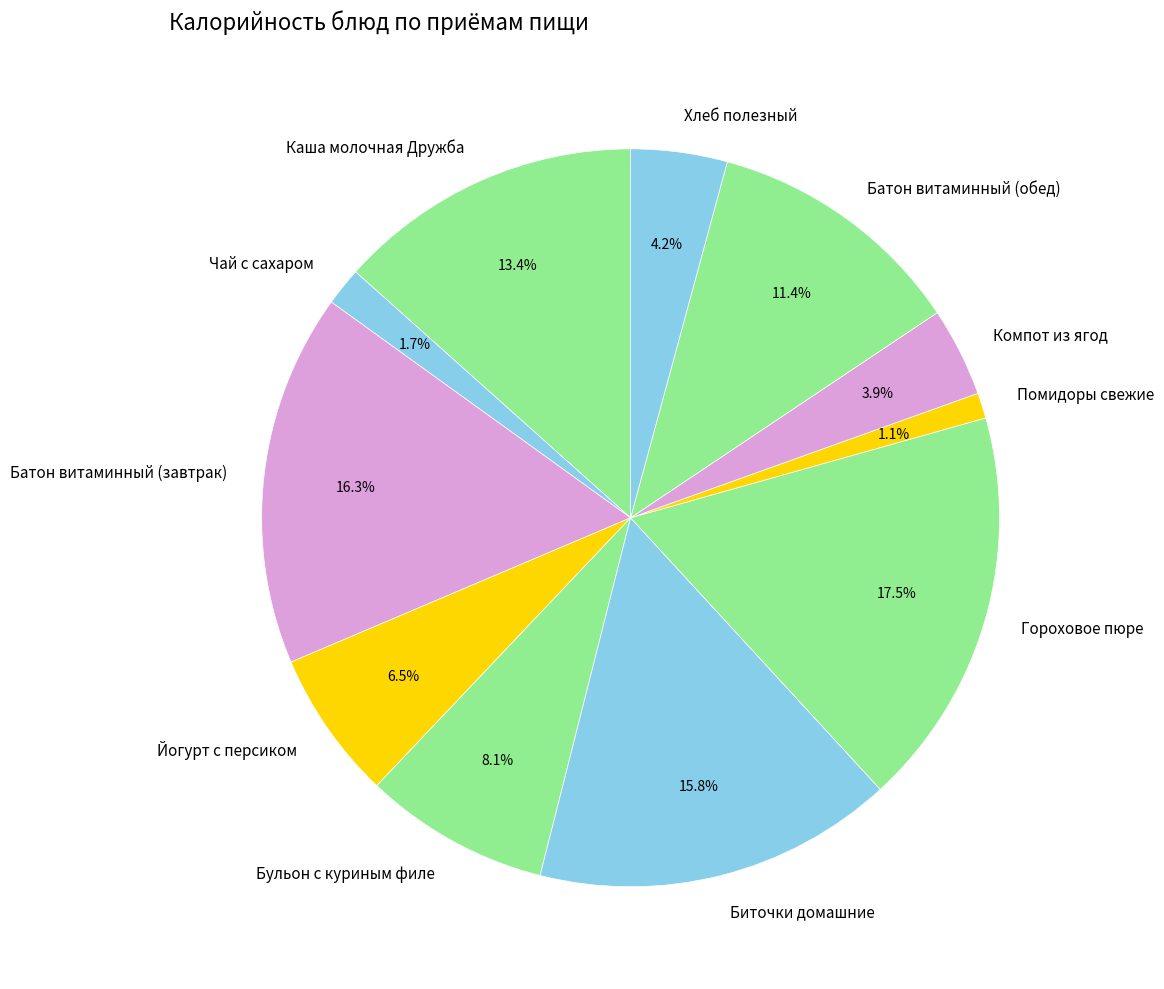

The Компот из ягод slice represents 4% of the pie. True or false?

True